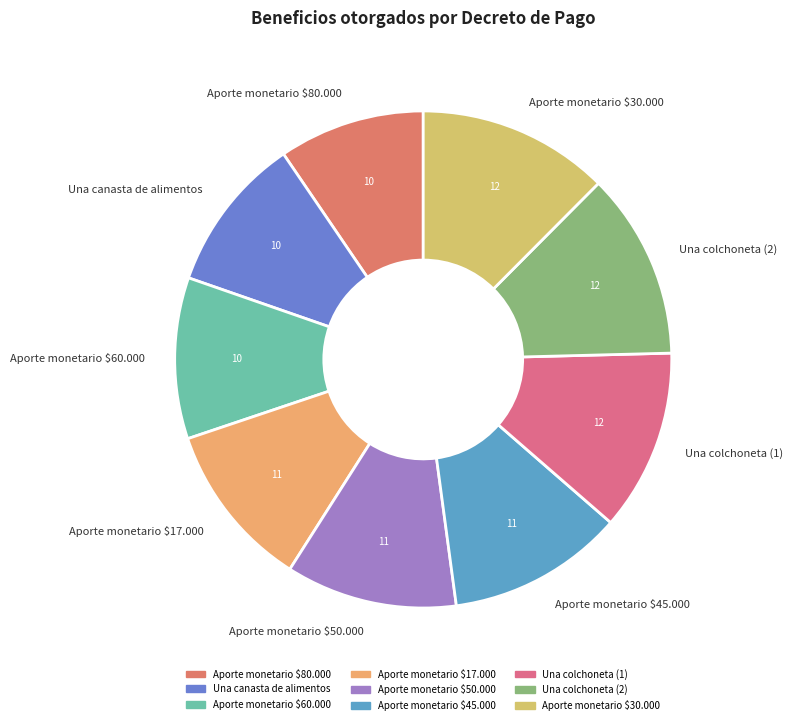

Do Una colchoneta (2) and Una canasta de alimentos together represent more than half of the pie?

No